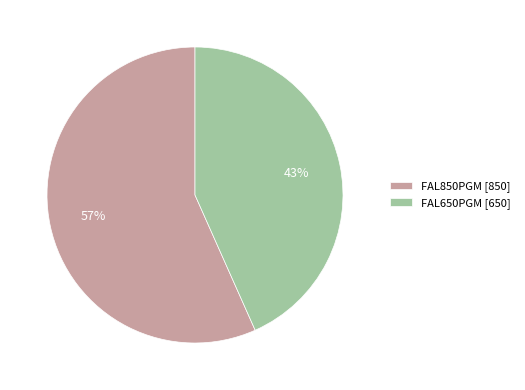

Is it true that FAL850PGM is 57% of the pie?

True